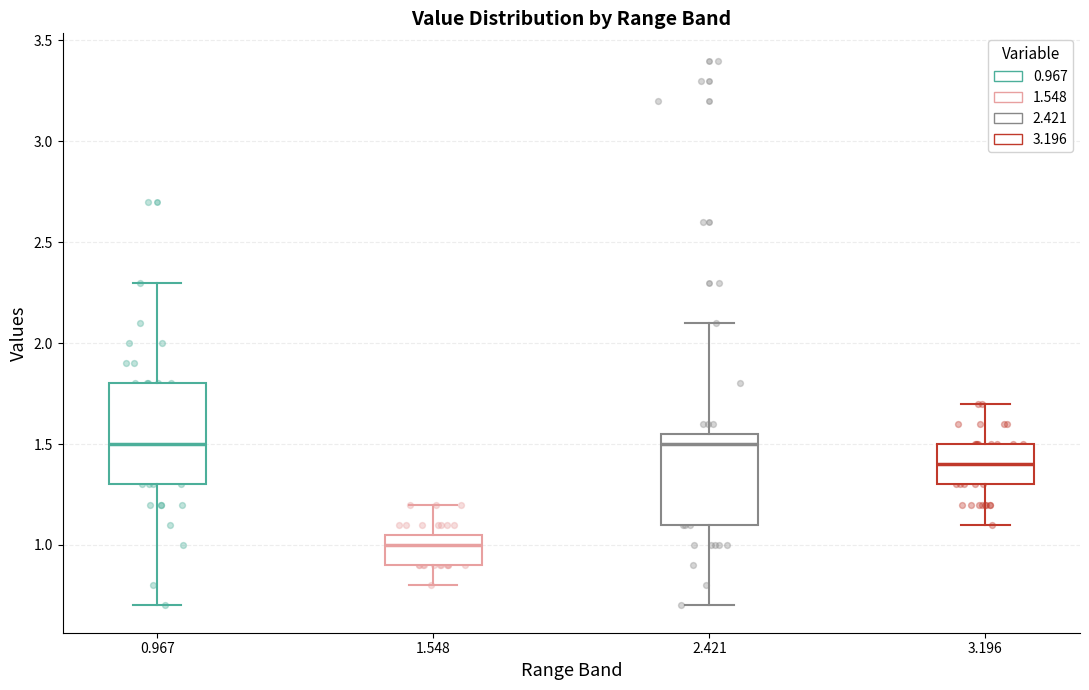

Which box's median line is the lowest?

1.548